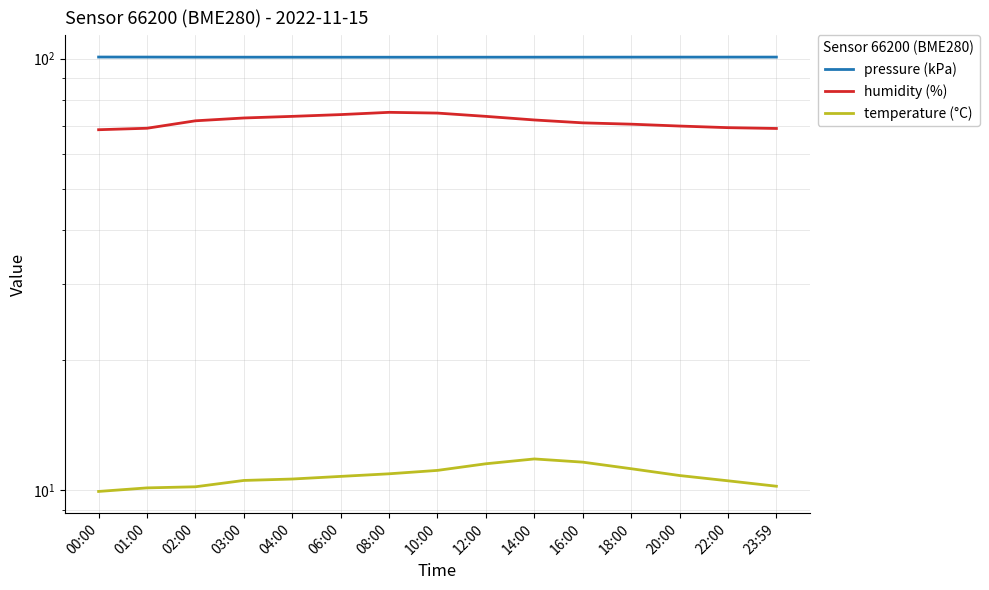

Rank the categories by humidity (%) value from lowest to highest.

00:00, 23:59, 01:00, 22:00, 20:00, 18:00, 16:00, 02:00, 14:00, 03:00, 04:00, 12:00, 06:00, 10:00, 08:00